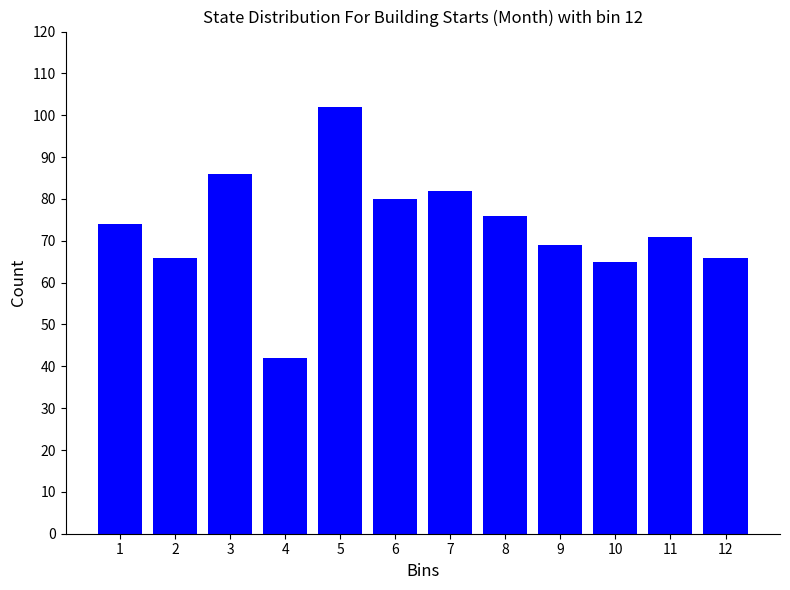

Reading right to left, what are all the values shown in this chart?

66	71	65	69	76	82	80	102	42	86	66	74